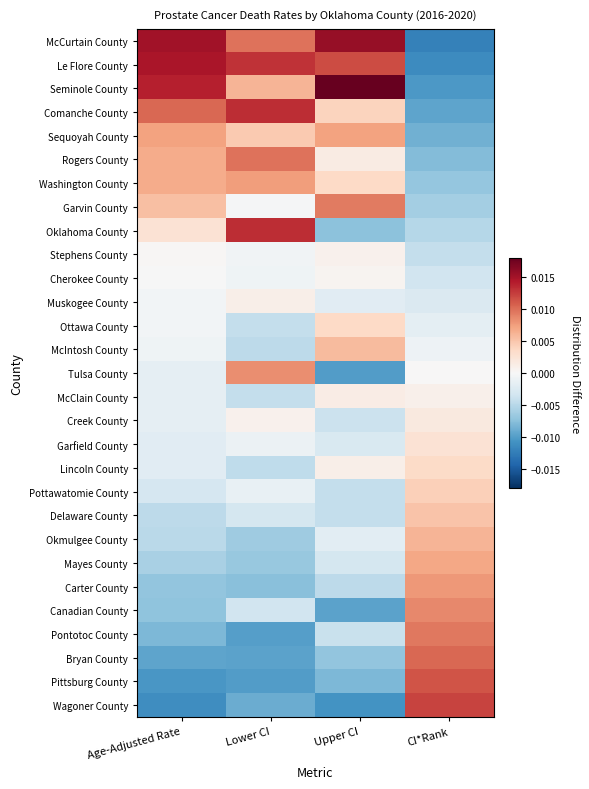

Reading left to right, transcribe all the data shown in this chart.

McCurtain County: Age-Adjusted Rate=0.0	Lower CI=0.0	Upper CI=0.0	CI*Rank=-0.0
Le Flore County: Age-Adjusted Rate=0.0	Lower CI=0.0	Upper CI=0.0	CI*Rank=-0.0
Seminole County: Age-Adjusted Rate=0.0	Lower CI=0.0	Upper CI=0.0	CI*Rank=-0.0
Comanche County: Age-Adjusted Rate=0.0	Lower CI=0.0	Upper CI=0.0	CI*Rank=-0.0
Sequoyah County: Age-Adjusted Rate=0.0	Lower CI=0.0	Upper CI=0.0	CI*Rank=-0.0
Rogers County: Age-Adjusted Rate=0.0	Lower CI=0.0	Upper CI=0.0	CI*Rank=-0.0
Washington County: Age-Adjusted Rate=0.0	Lower CI=0.0	Upper CI=0.0	CI*Rank=-0.0
Garvin County: Age-Adjusted Rate=0.0	Lower CI=-0.0	Upper CI=0.0	CI*Rank=-0.0
Oklahoma County: Age-Adjusted Rate=0.0	Lower CI=0.0	Upper CI=-0.0	CI*Rank=-0.0
Stephens County: Age-Adjusted Rate=0.0	Lower CI=-0.0	Upper CI=0.0	CI*Rank=-0.0
Cherokee County: Age-Adjusted Rate=-0.0	Lower CI=-0.0	Upper CI=0.0	CI*Rank=-0.0
Muskogee County: Age-Adjusted Rate=-0.0	Lower CI=0.0	Upper CI=-0.0	CI*Rank=-0.0
Ottawa County: Age-Adjusted Rate=-0.0	Lower CI=-0.0	Upper CI=0.0	CI*Rank=-0.0
McIntosh County: Age-Adjusted Rate=-0.0	Lower CI=-0.0	Upper CI=0.0	CI*Rank=-0.0
Tulsa County: Age-Adjusted Rate=-0.0	Lower CI=0.0	Upper CI=-0.0	CI*Rank=0.0
McClain County: Age-Adjusted Rate=-0.0	Lower CI=-0.0	Upper CI=0.0	CI*Rank=0.0
Creek County: Age-Adjusted Rate=-0.0	Lower CI=0.0	Upper CI=-0.0	CI*Rank=0.0
Garfield County: Age-Adjusted Rate=-0.0	Lower CI=-0.0	Upper CI=-0.0	CI*Rank=0.0
Lincoln County: Age-Adjusted Rate=-0.0	Lower CI=-0.0	Upper CI=0.0	CI*Rank=0.0
Pottawatomie County: Age-Adjusted Rate=-0.0	Lower CI=-0.0	Upper CI=-0.0	CI*Rank=0.0
Delaware County: Age-Adjusted Rate=-0.0	Lower CI=-0.0	Upper CI=-0.0	CI*Rank=0.0
Okmulgee County: Age-Adjusted Rate=-0.0	Lower CI=-0.0	Upper CI=-0.0	CI*Rank=0.0
Mayes County: Age-Adjusted Rate=-0.0	Lower CI=-0.0	Upper CI=-0.0	CI*Rank=0.0
Carter County: Age-Adjusted Rate=-0.0	Lower CI=-0.0	Upper CI=-0.0	CI*Rank=0.0
Canadian County: Age-Adjusted Rate=-0.0	Lower CI=-0.0	Upper CI=-0.0	CI*Rank=0.0
Pontotoc County: Age-Adjusted Rate=-0.0	Lower CI=-0.0	Upper CI=-0.0	CI*Rank=0.0
Bryan County: Age-Adjusted Rate=-0.0	Lower CI=-0.0	Upper CI=-0.0	CI*Rank=0.0
Pittsburg County: Age-Adjusted Rate=-0.0	Lower CI=-0.0	Upper CI=-0.0	CI*Rank=0.0
Wagoner County: Age-Adjusted Rate=-0.0	Lower CI=-0.0	Upper CI=-0.0	CI*Rank=0.0